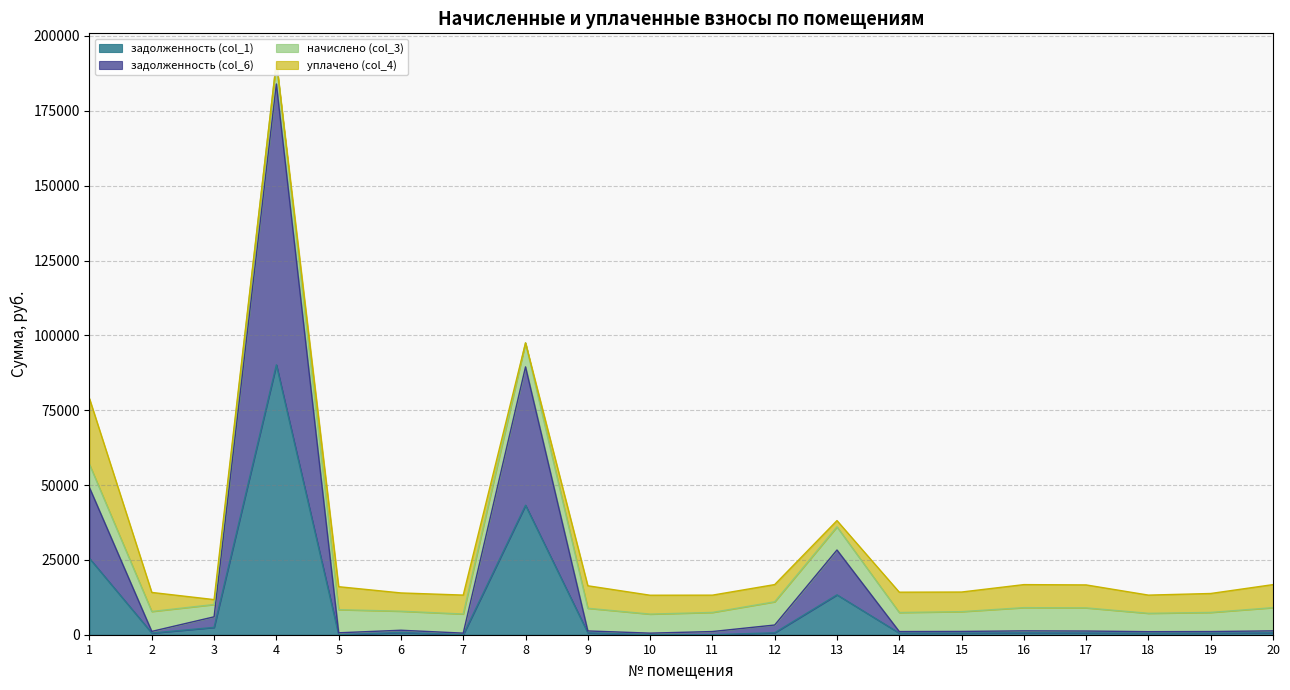

Which series has the largest total across all categories?

задолженность (col_6)